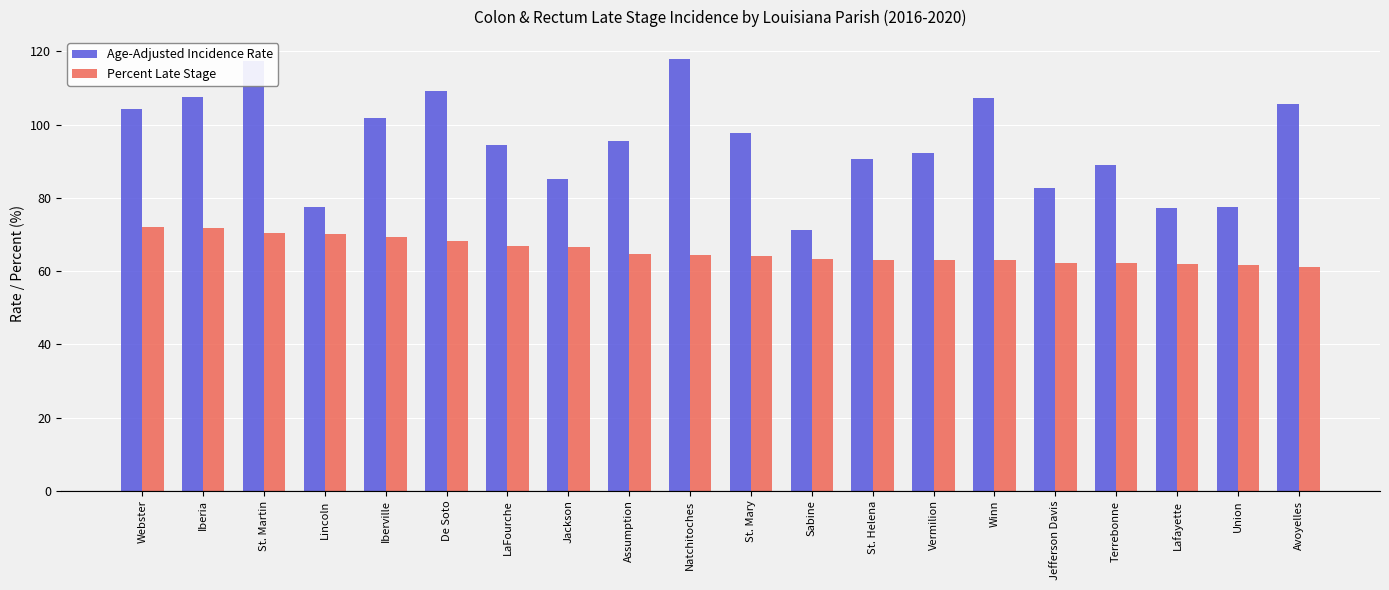

What is the average value of the Percent Late Stage series?

65.5